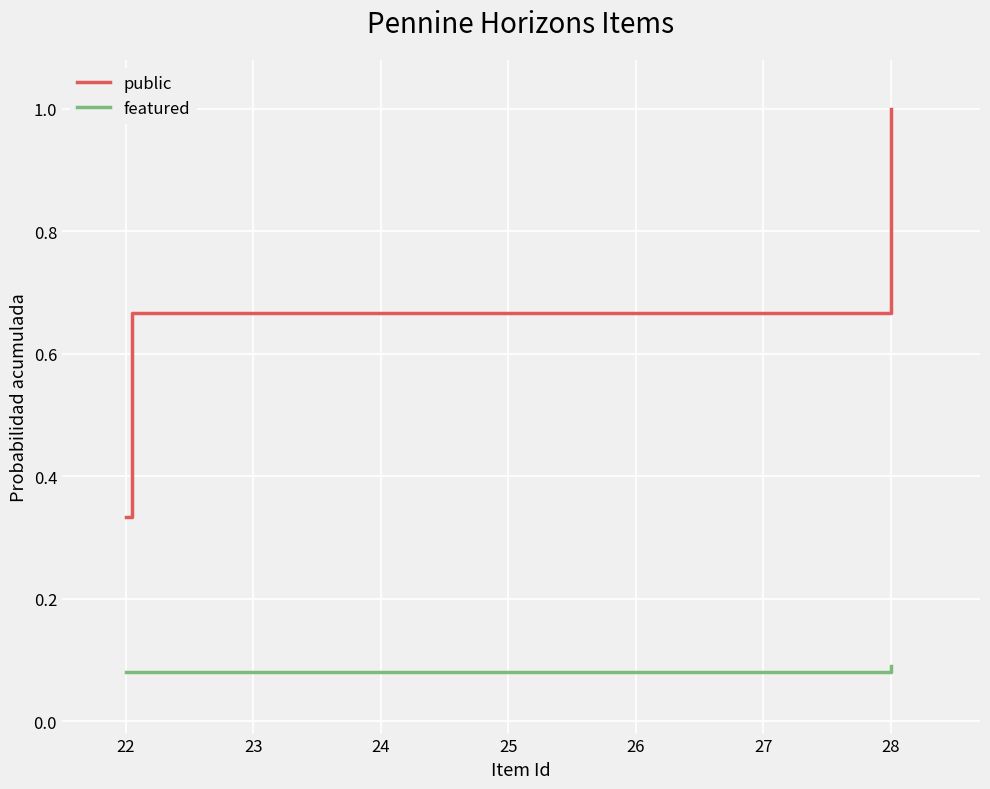

Rank the series by their maximum value, from highest to lowest.

public, featured